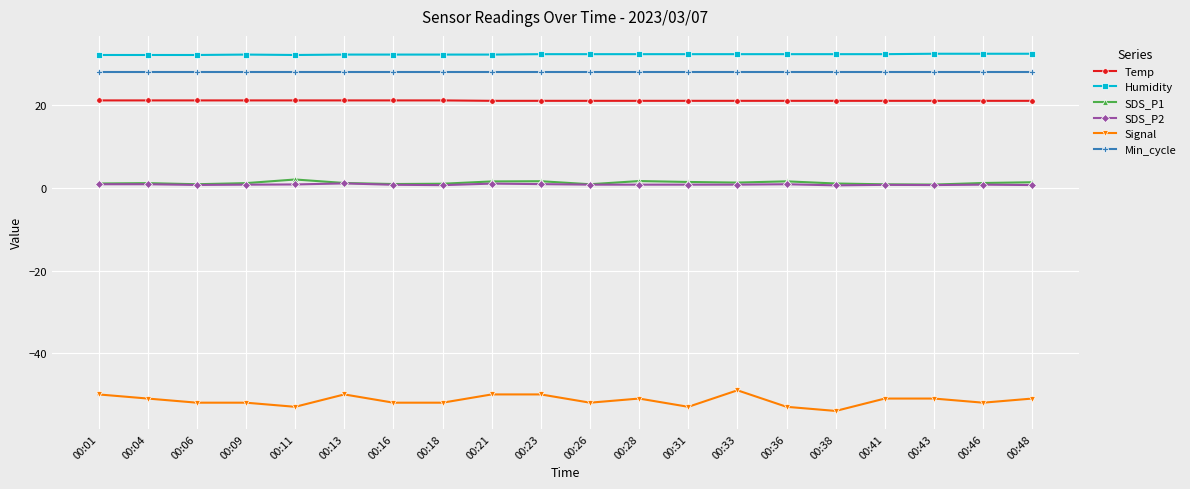

Which series has the largest range (max minus min)?

Signal